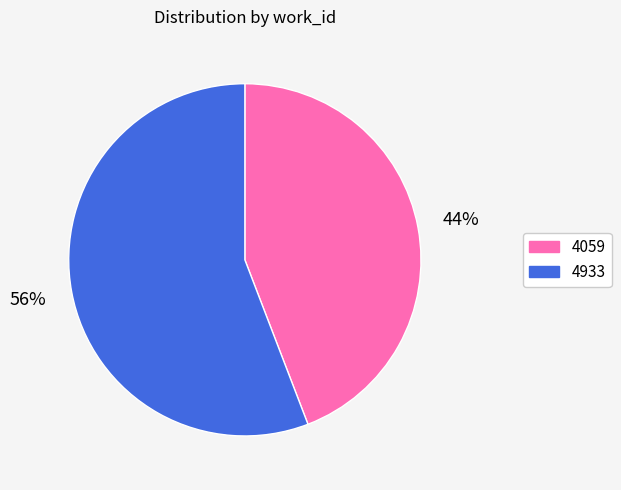

Count the number of slices in the pie.

2